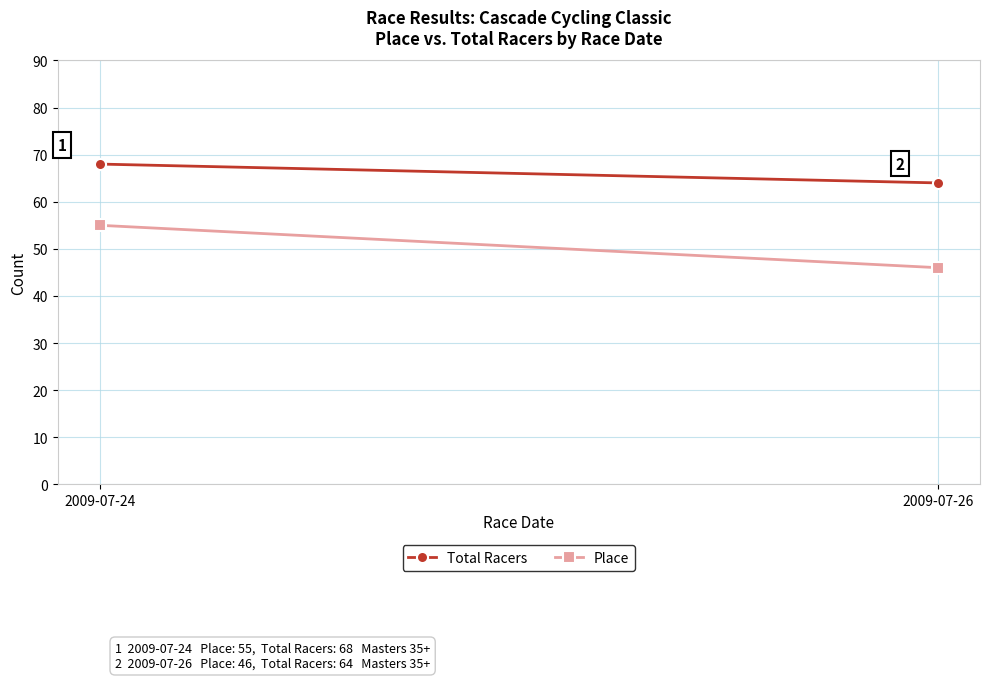

Rank the series by their maximum value, from highest to lowest.

Total Racers, Place